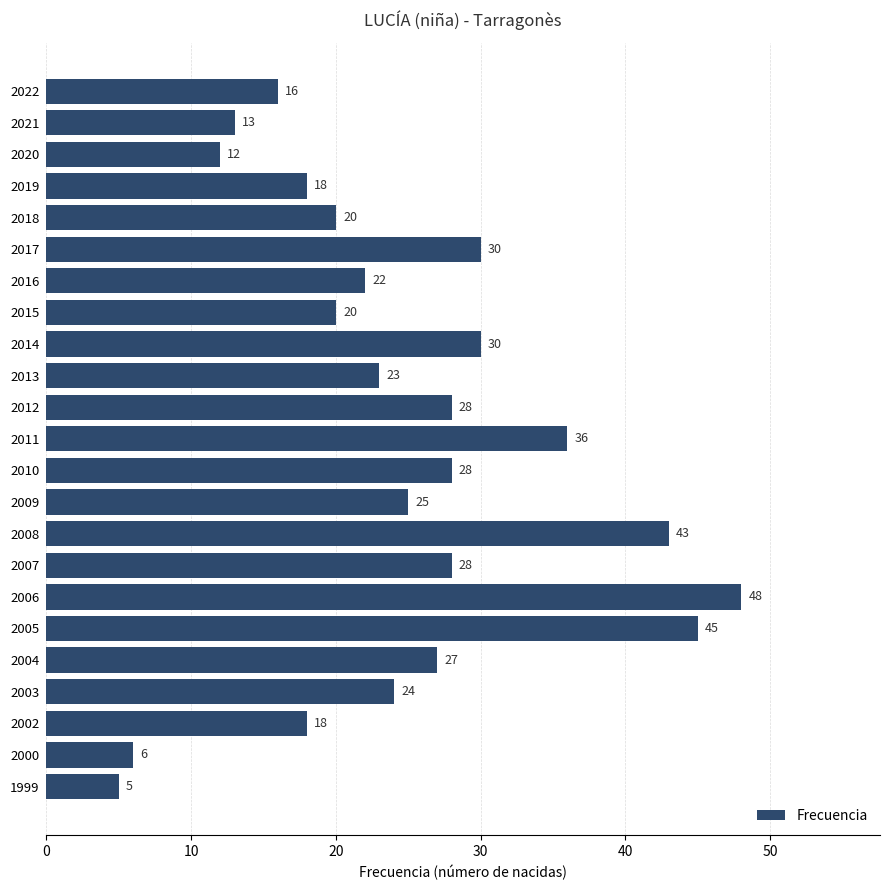

How many data points are less than 24?

11